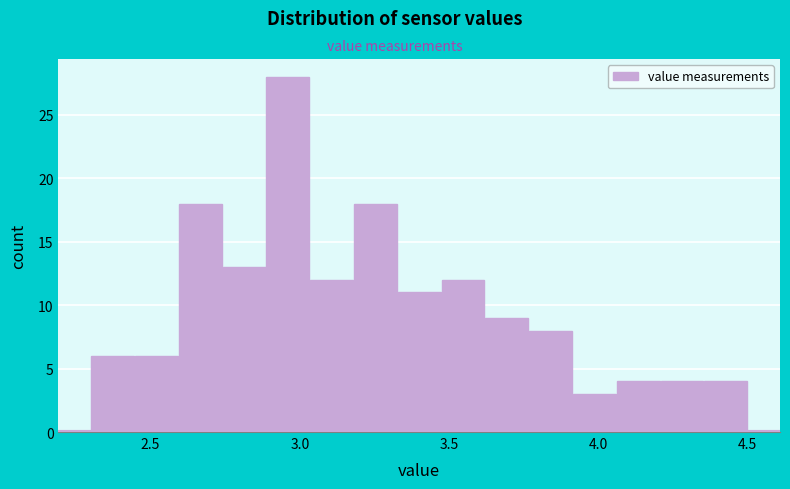

Read against the x-axis, roughly where is the centre of the tallest bar?

2.95